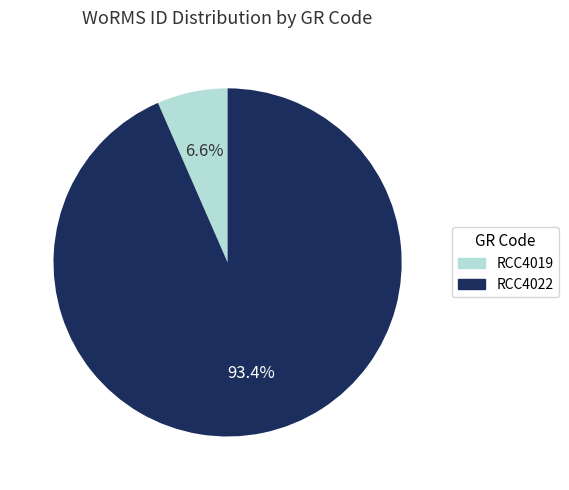

Which category has the biggest portion of the pie?

RCC4022